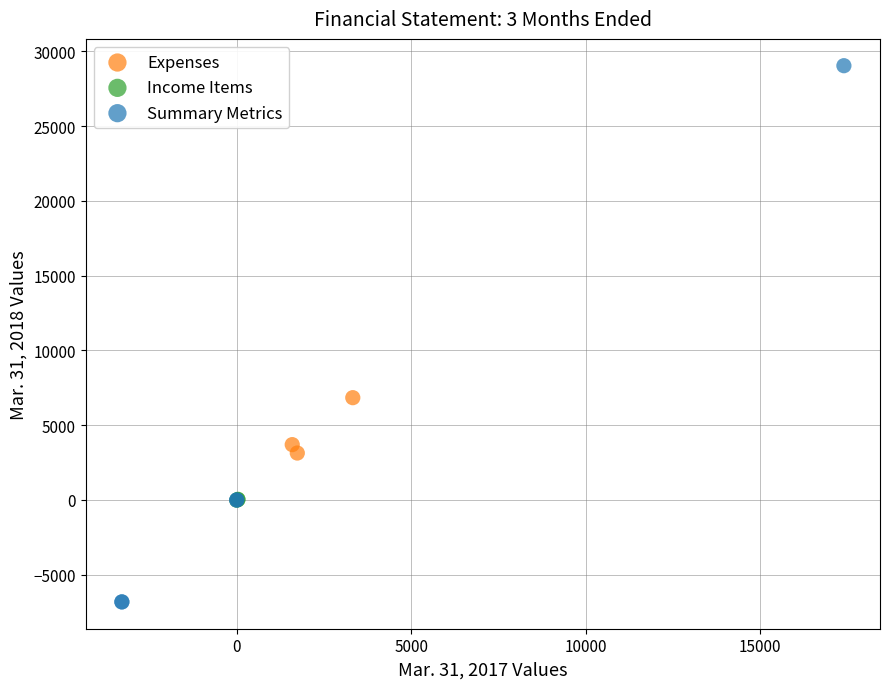

Which series contains the lowest Y value?

Summary Metrics